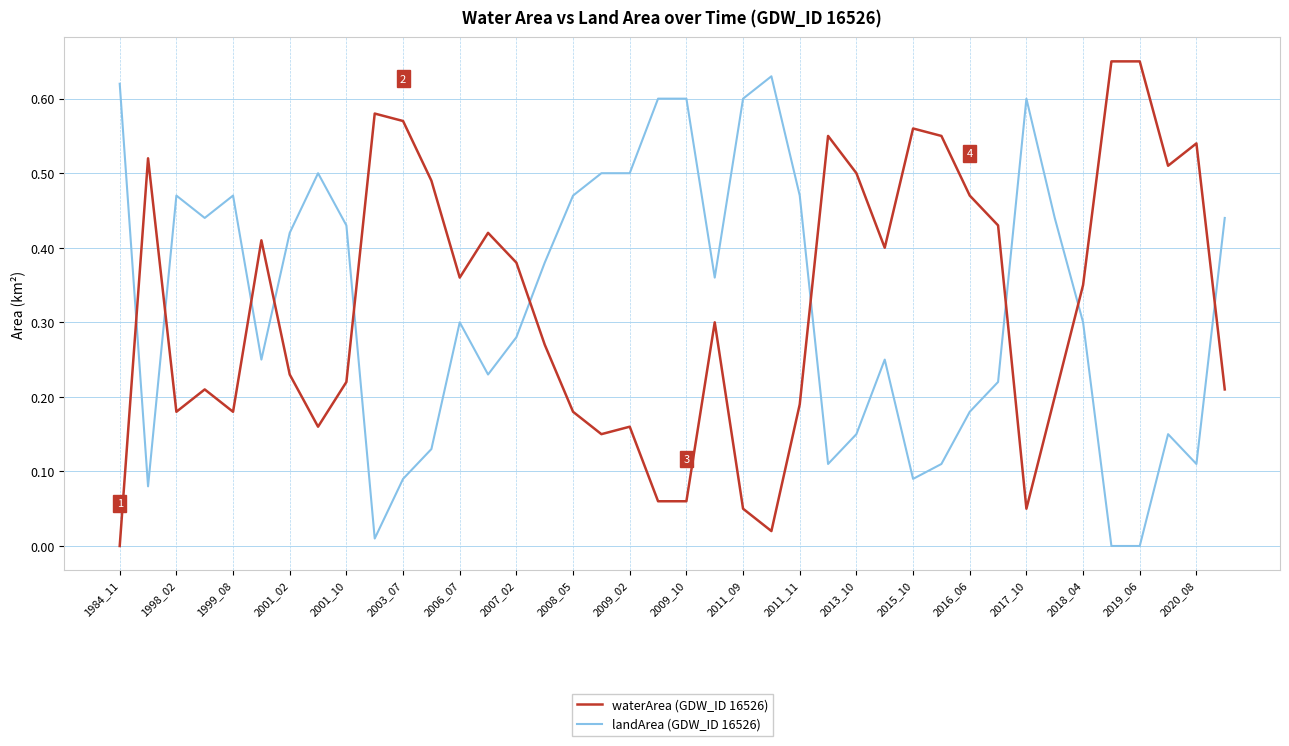

True or false: waterArea (GDW_ID 16526) and landArea (GDW_ID 16526) cross at least once.

True